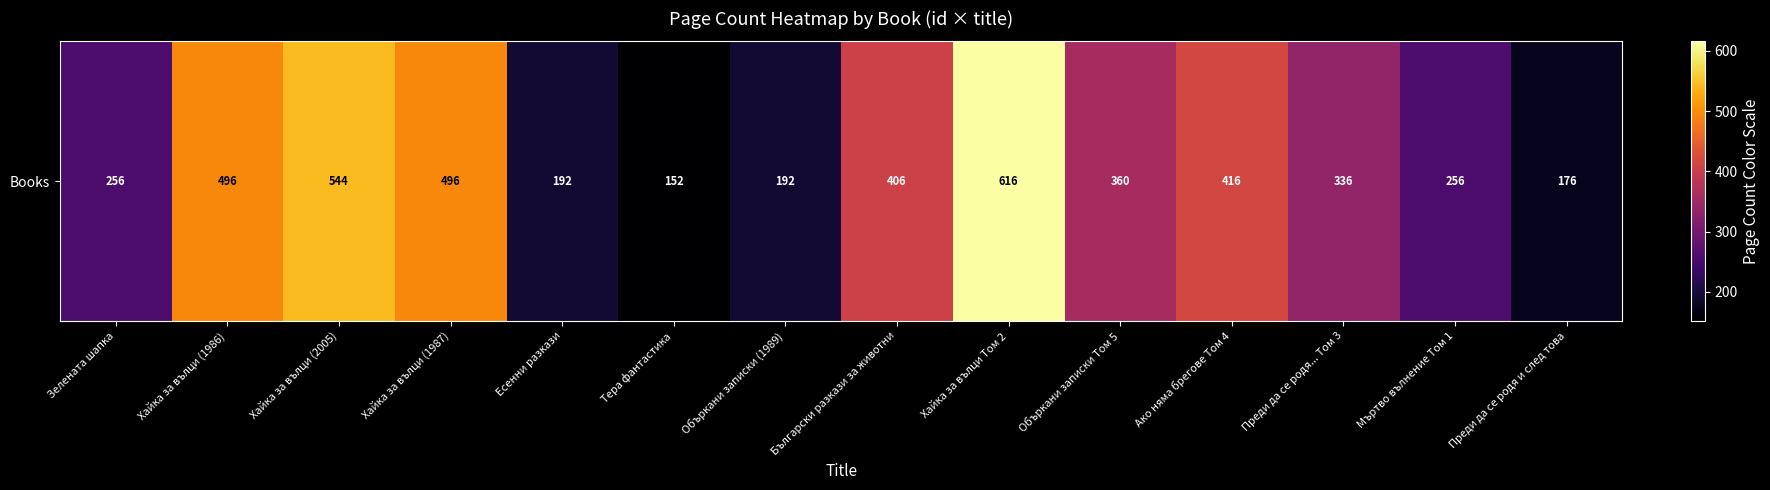

Which category has the lowest value across all series?

Тера фантастика